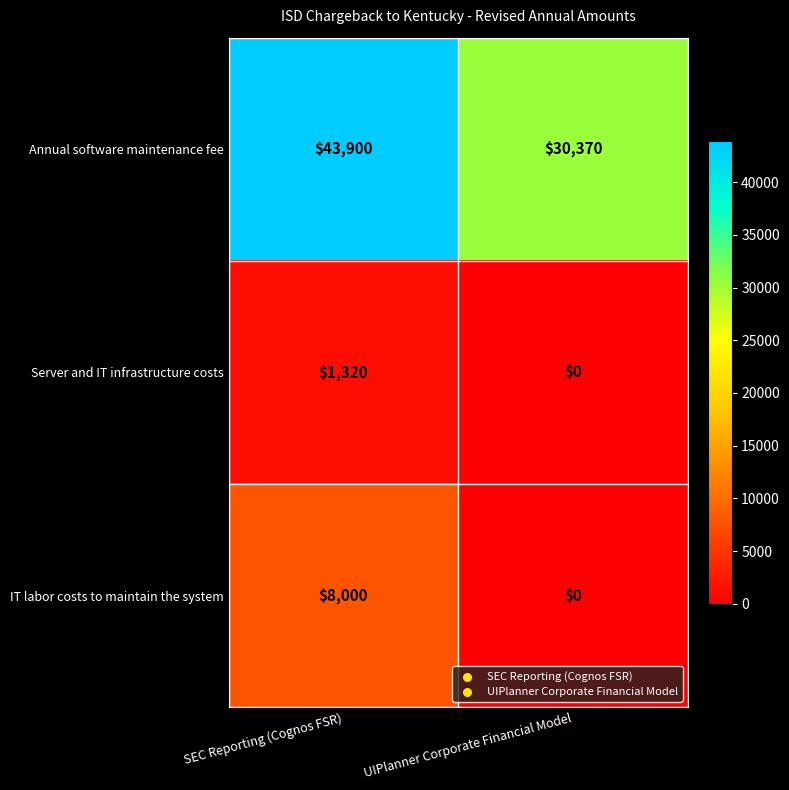

What is the sum of the Annual software maintenance fee values at SEC Reporting (Cognos FSR) and UIPlanner Corporate Financial Model?

74270